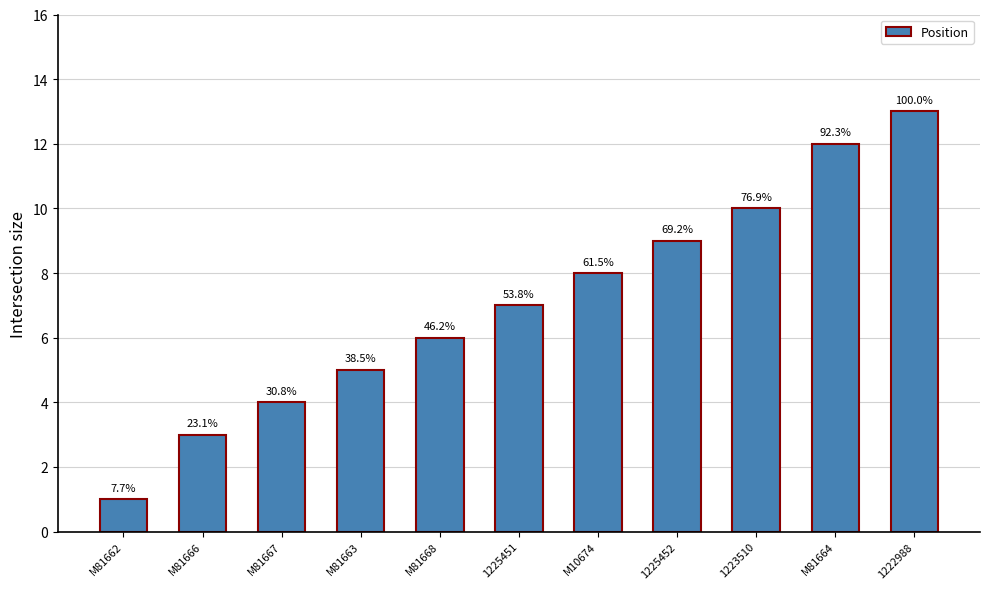

How many bars are there in total?

11